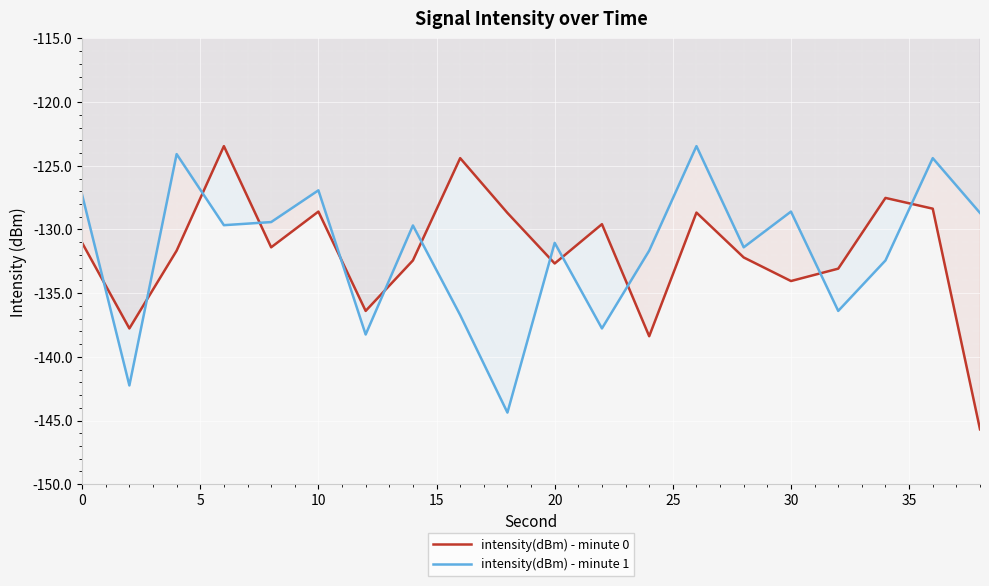

Which series has the widest spread of values?

intensity(dBm) - minute 0